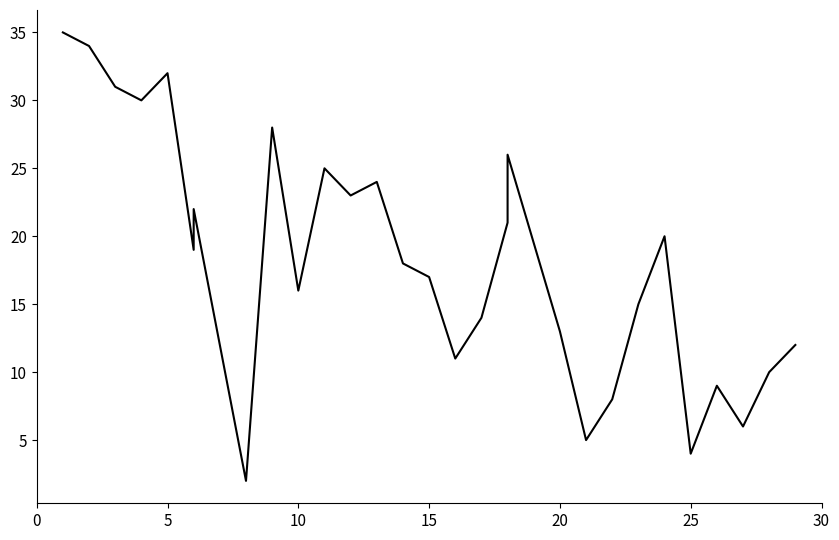

What is the smallest value displayed?

2